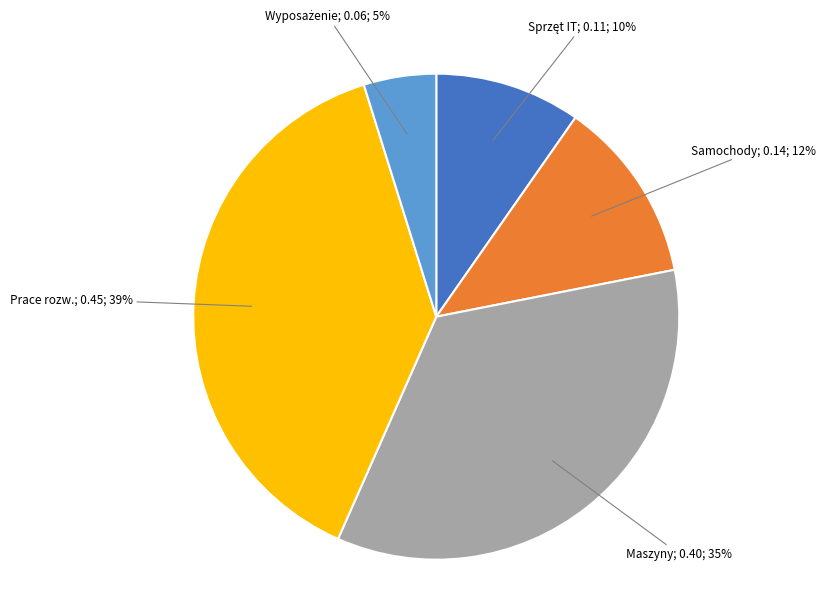

Is there a majority slice in this chart?

No